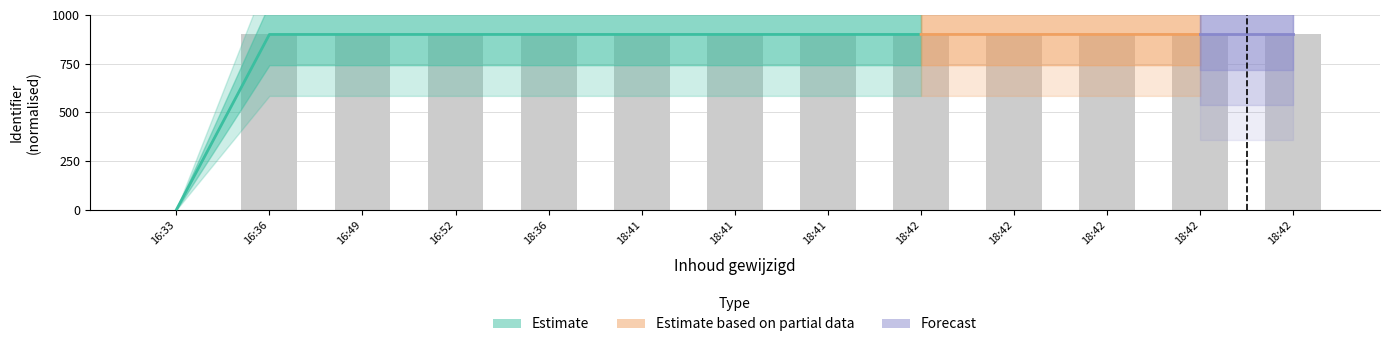

Is it true that the value at 18:42 is 900.0?

True